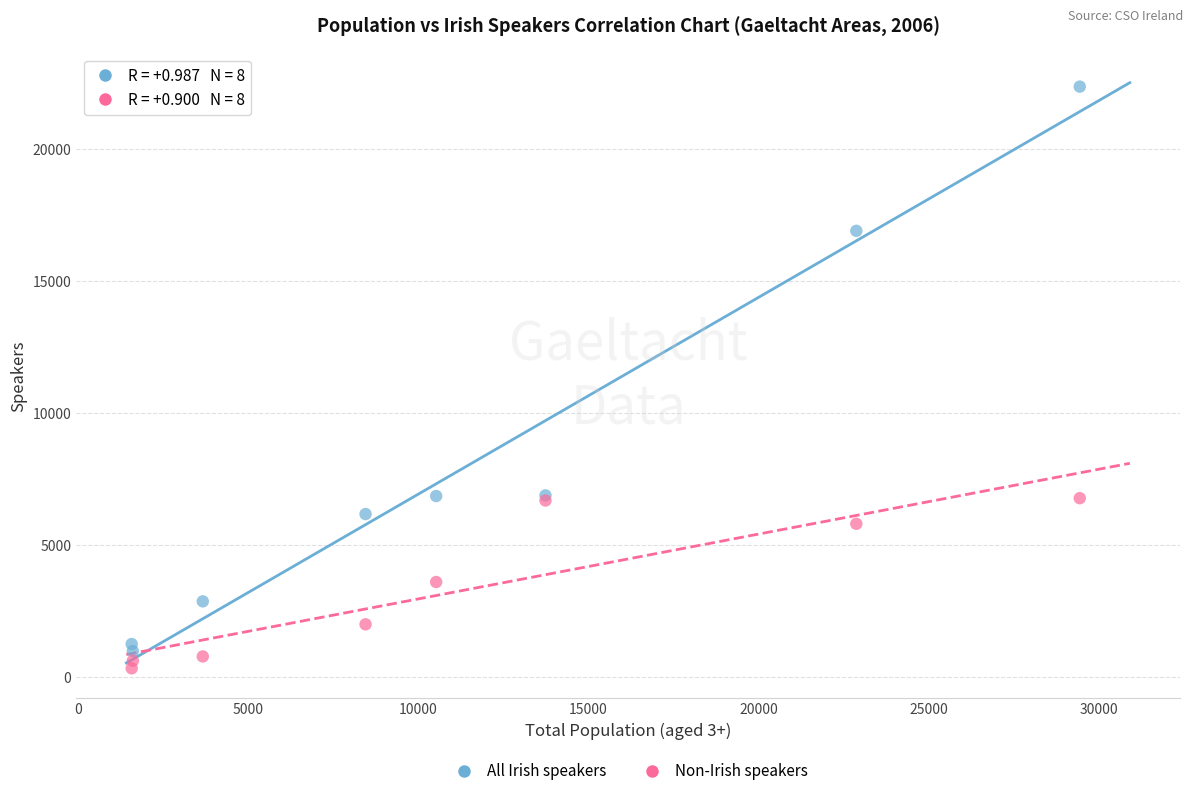

Which series reaches the maximum Y coordinate?

All Irish speakers